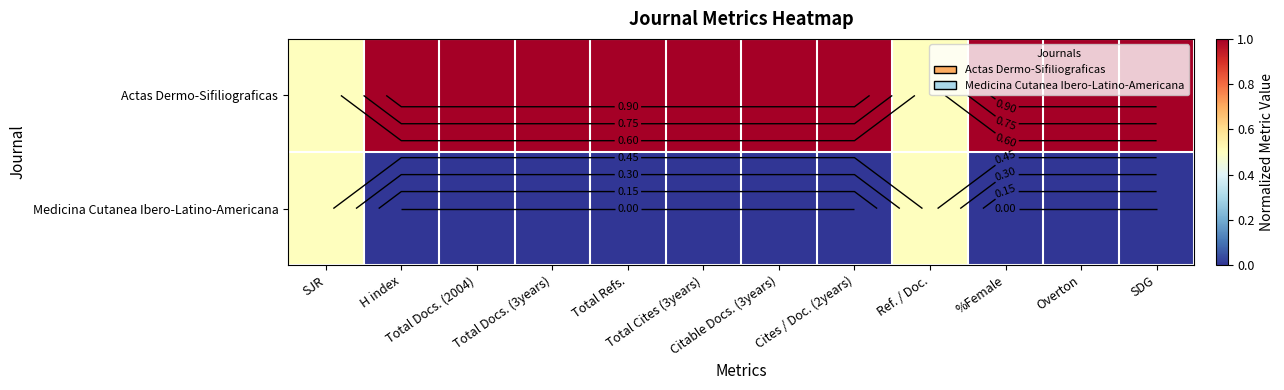

Rank the series by their maximum value, from highest to lowest.

Actas Dermo-Sifiliograficas, Medicina Cutanea Ibero-Latino-Americana